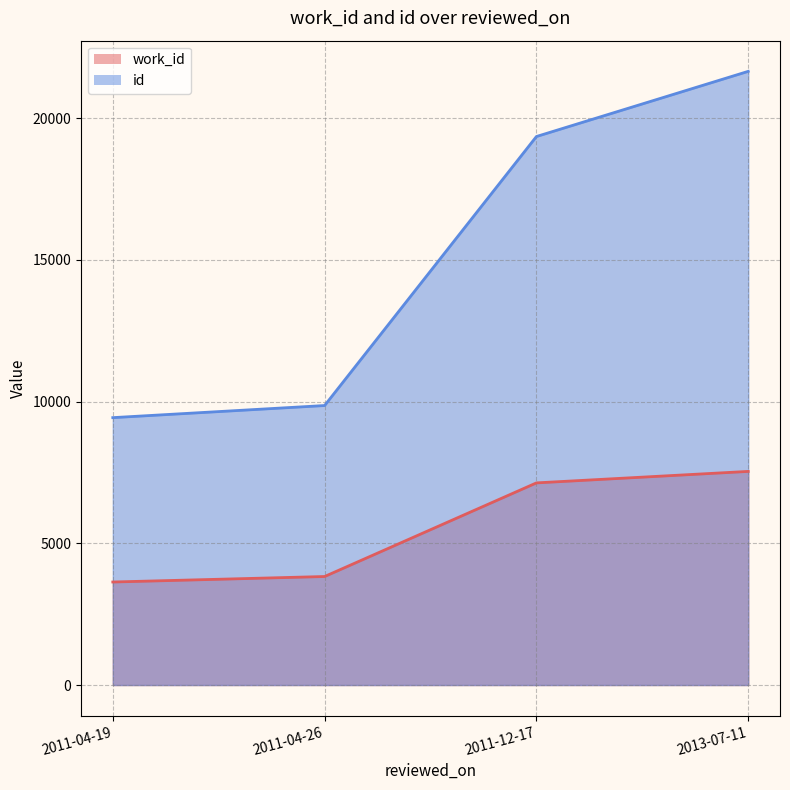

True or false: work_id and id cross at least once.

False